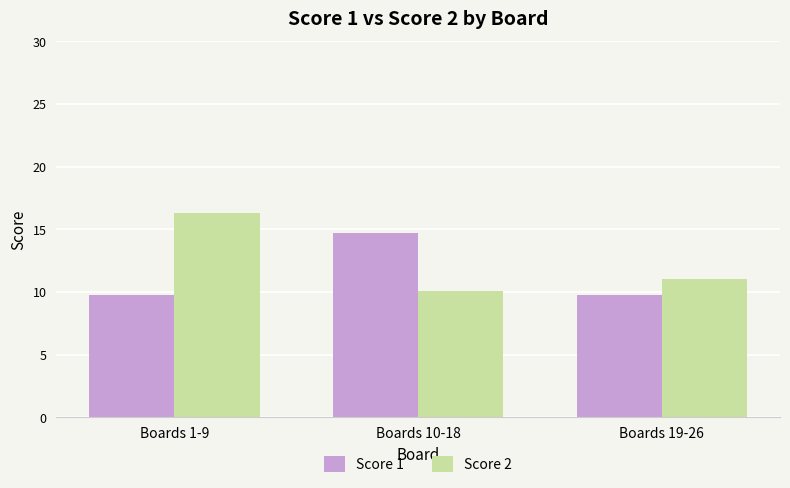

Reading left to right, list all the values displayed in this chart.

Score 1: Boards 1-9=9.8	Boards 10-18=14.7	Boards 19-26=9.8
Score 2: Boards 1-9=16.3	Boards 10-18=10.1	Boards 19-26=11.0